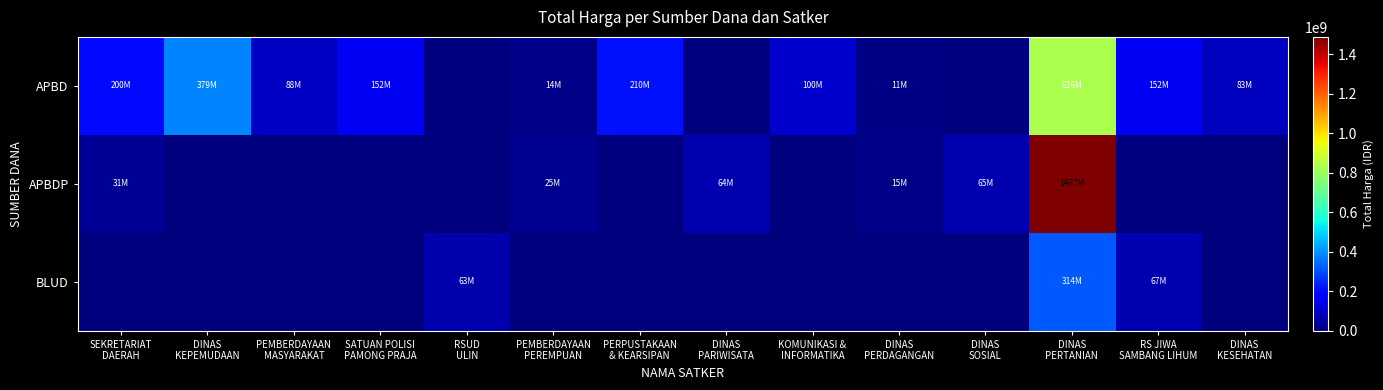

What is the maximum value shown in the chart?

1486800150